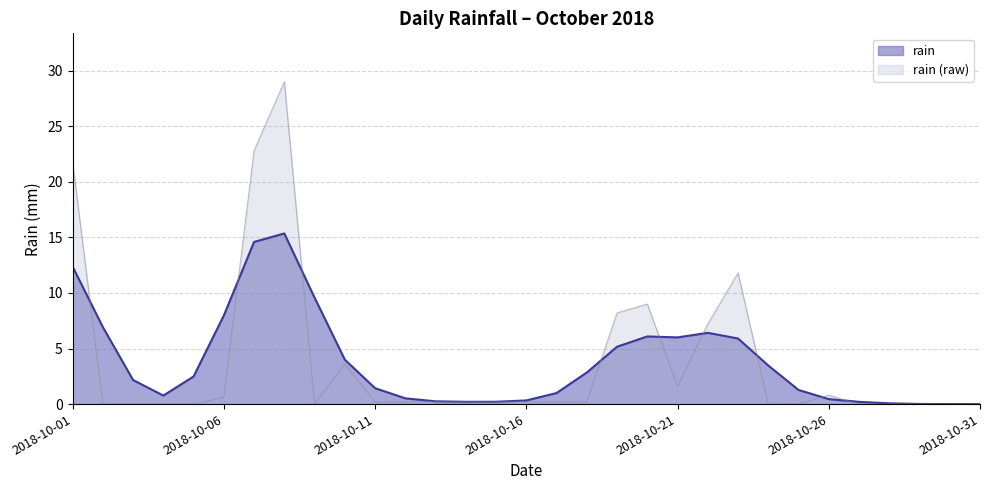

True or false: the data has more than 1 interior local peaks.

True